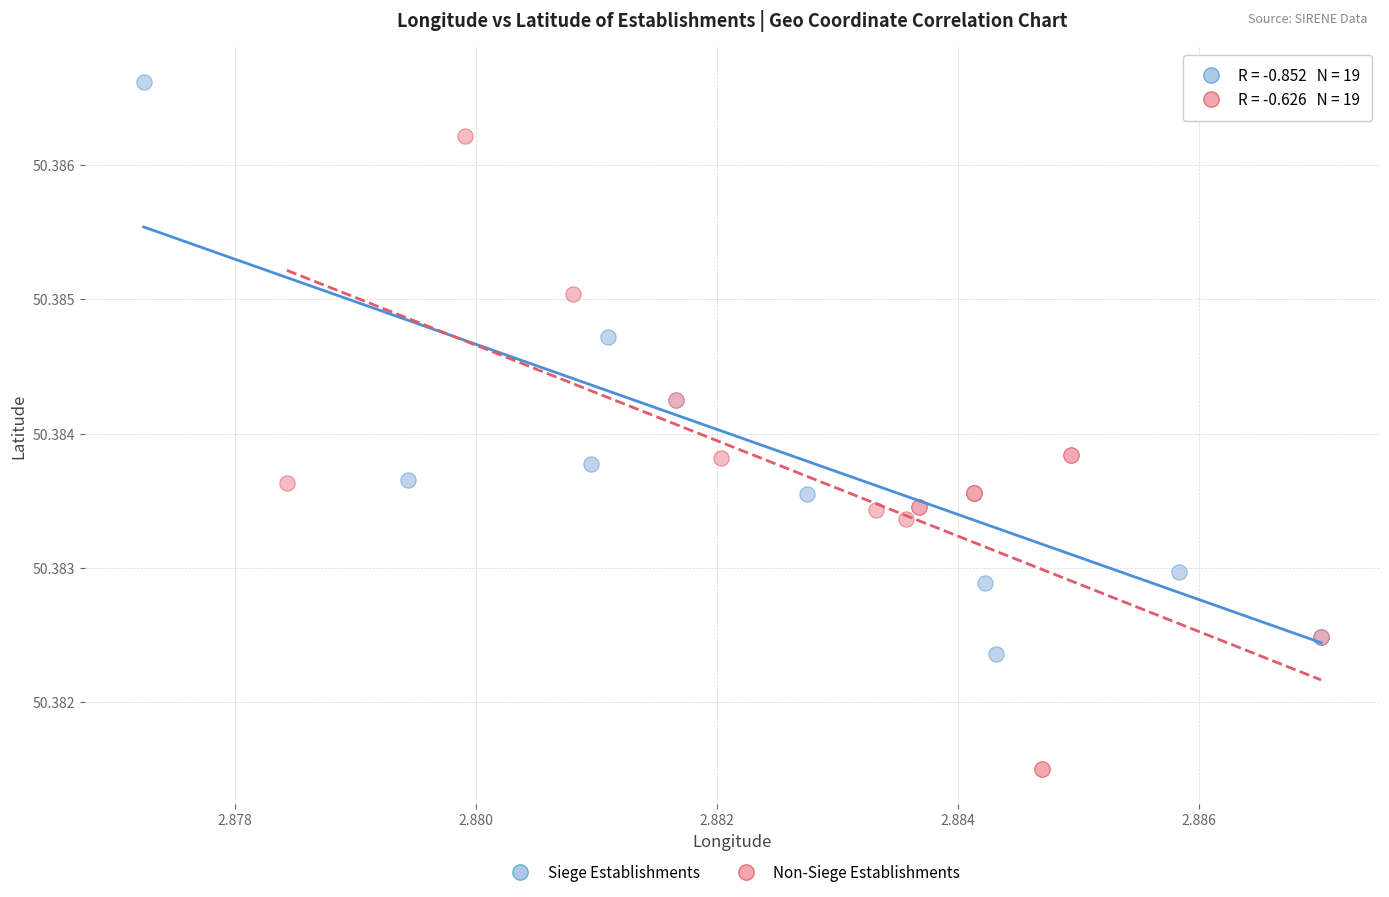

Which series contains the lowest Y value?

Non-Siege Establishments